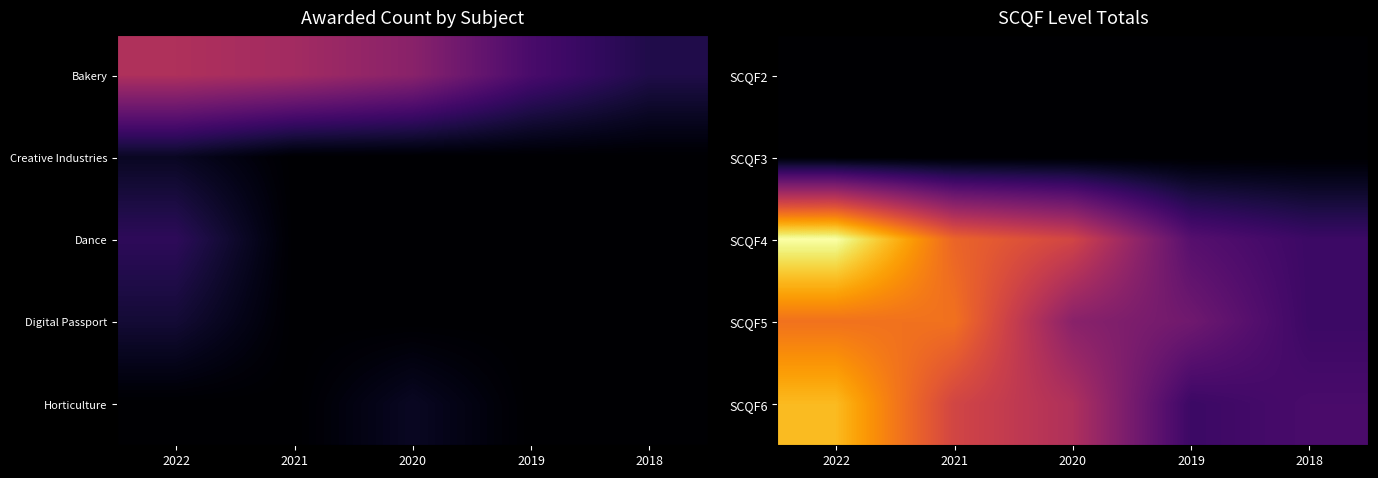

At which category is the sum across all series the highest?

2022